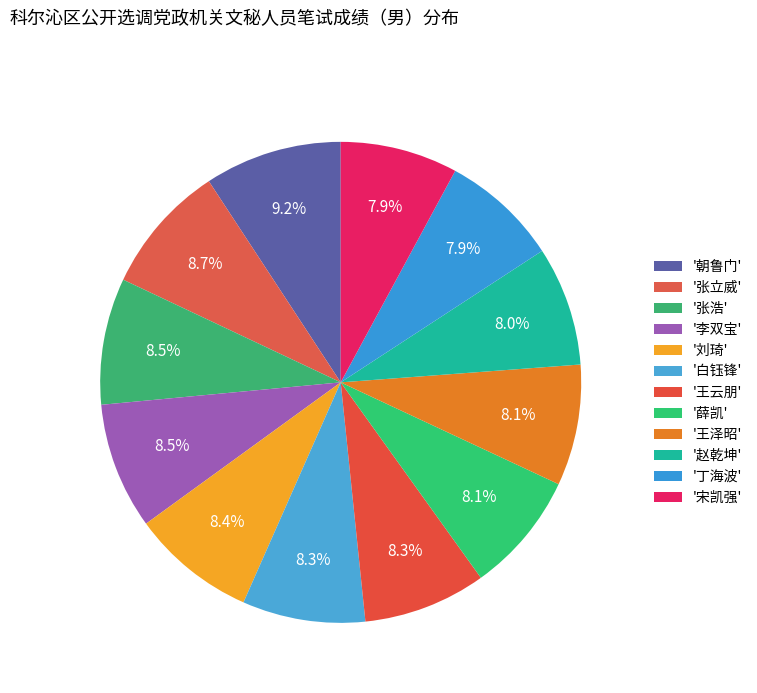

Count the number of slices in the pie.

12